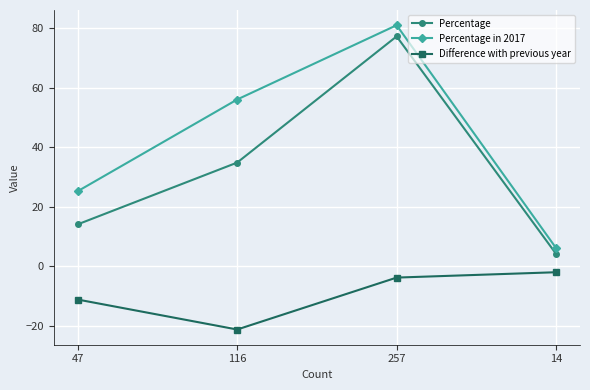

How many lines are shown in the chart?

3